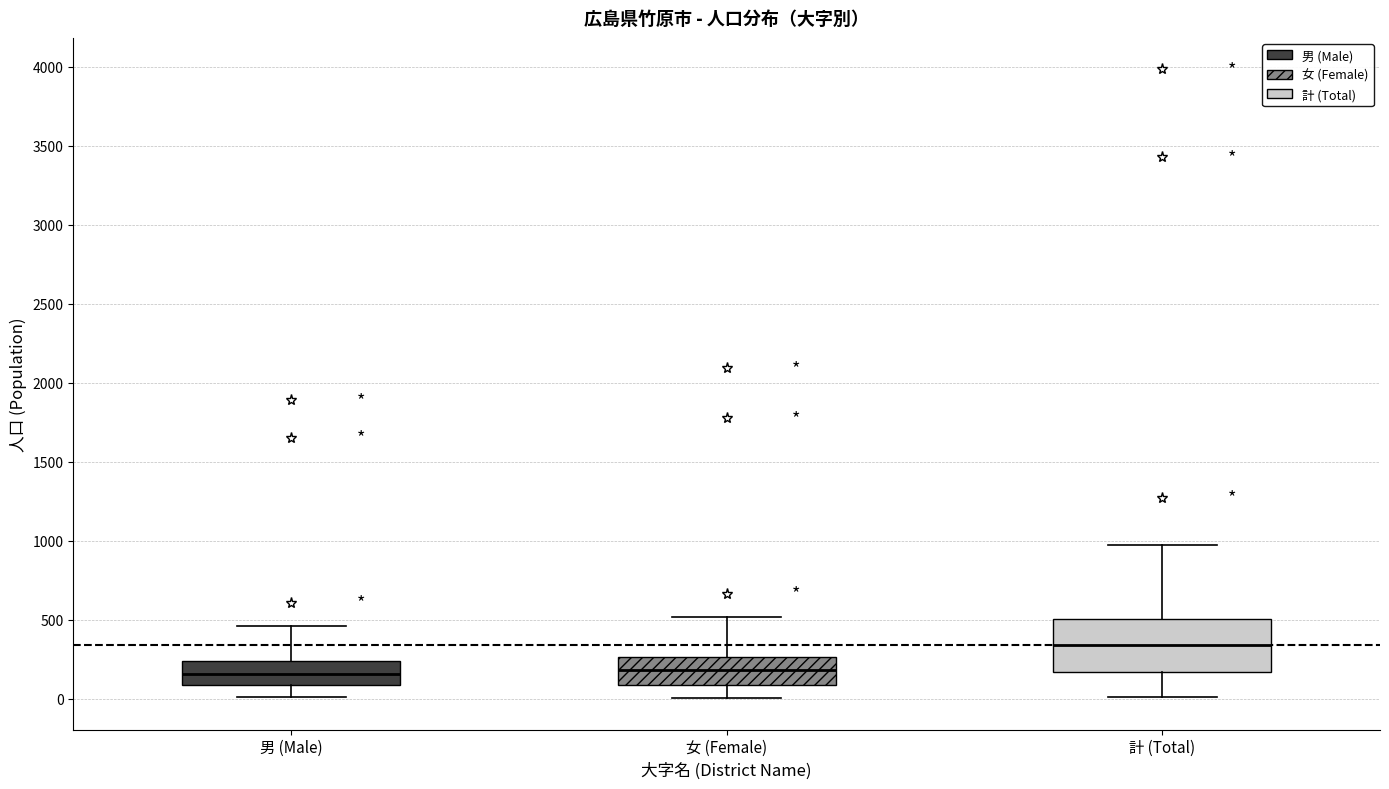

Where is the upper edge of the box for 計 (Total) on the y-axis? The values are not printed on the chart, so give them approximately, as read against the axis.

500